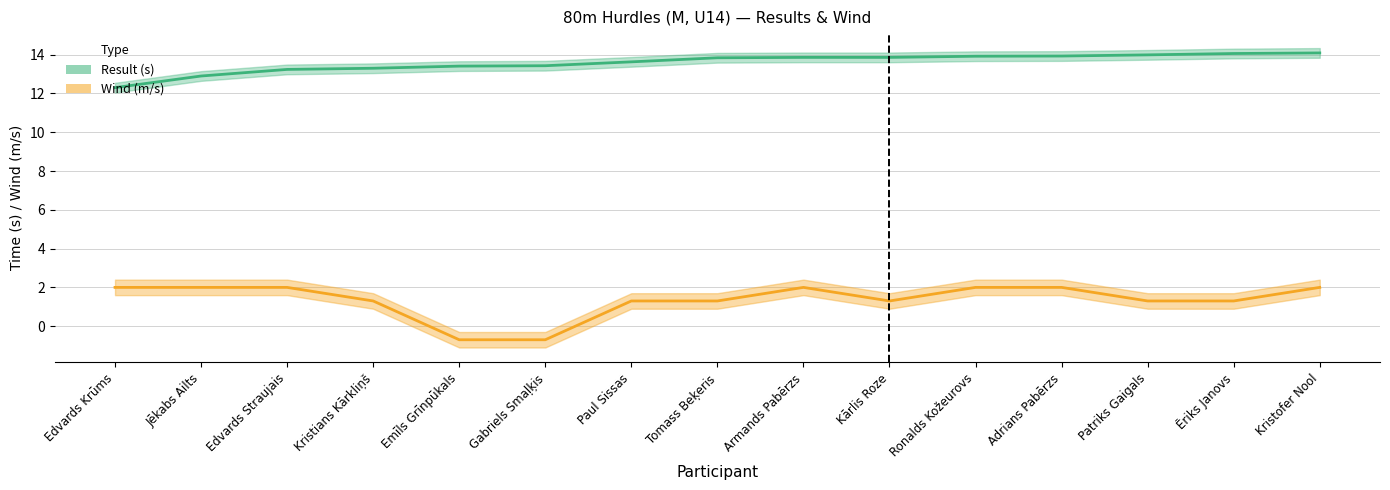

True or false: Result has more than 0 points higher than both neighbors.

False